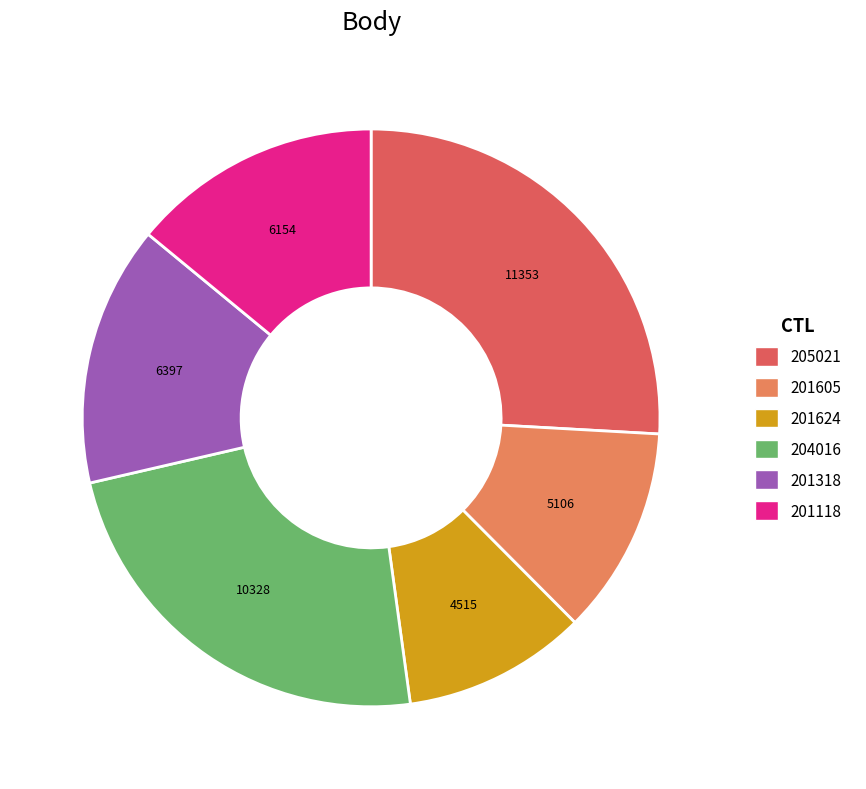

Which has a higher value, 201624 or 201318?

201318